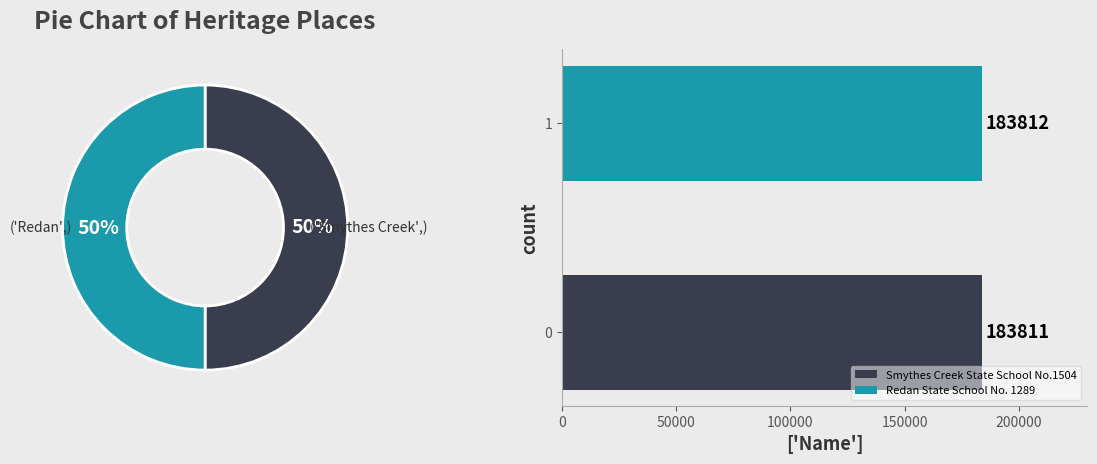

To the nearest percent, what is the combined percentage of Smythes Creek State School No.1504 and Redan State School No. 1289?

100%